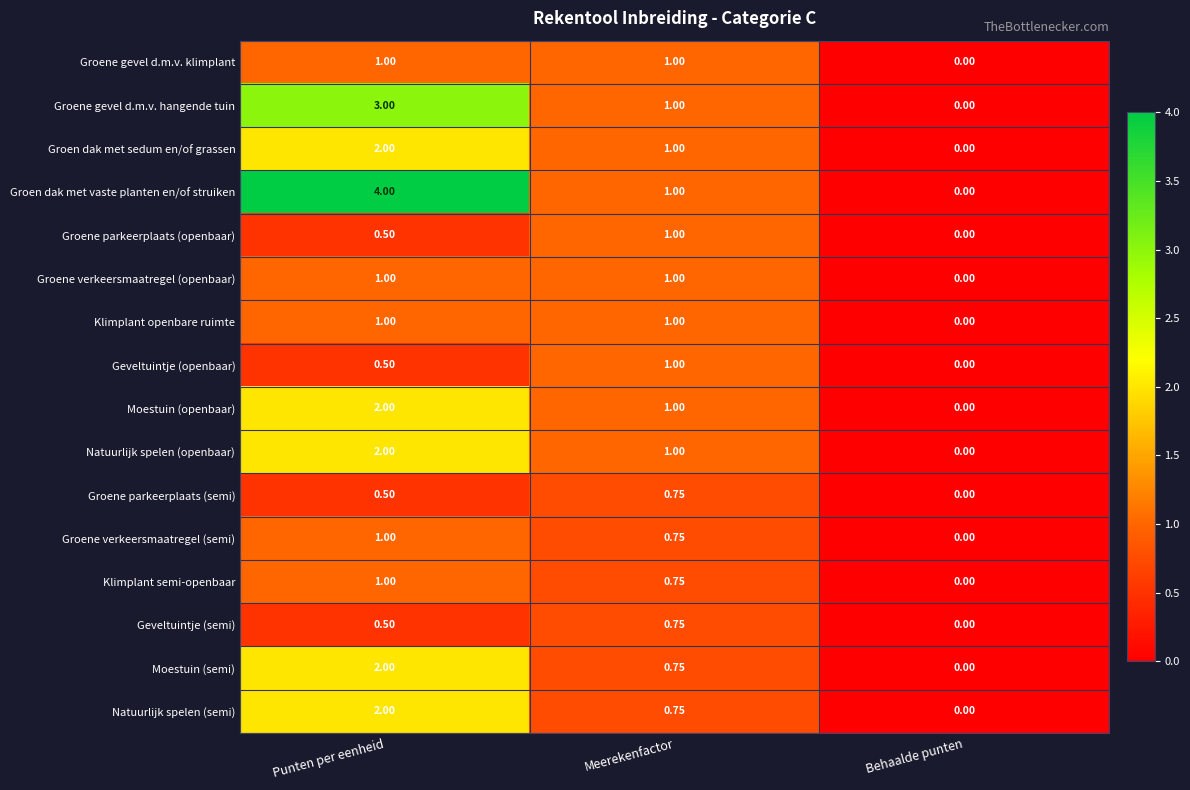

At which category does the chart reach its peak across all series?

Punten per eenheid